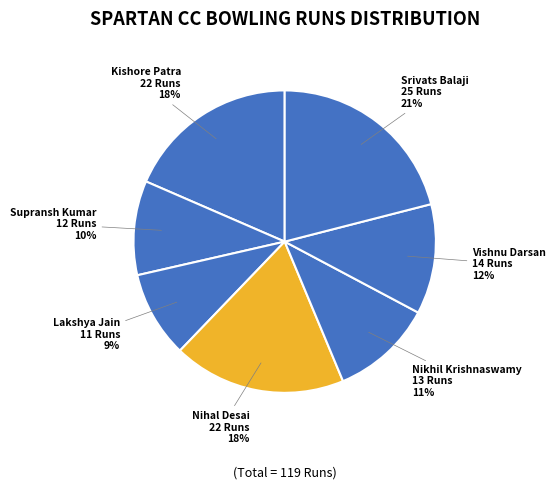

How many segments does this pie chart have?

7